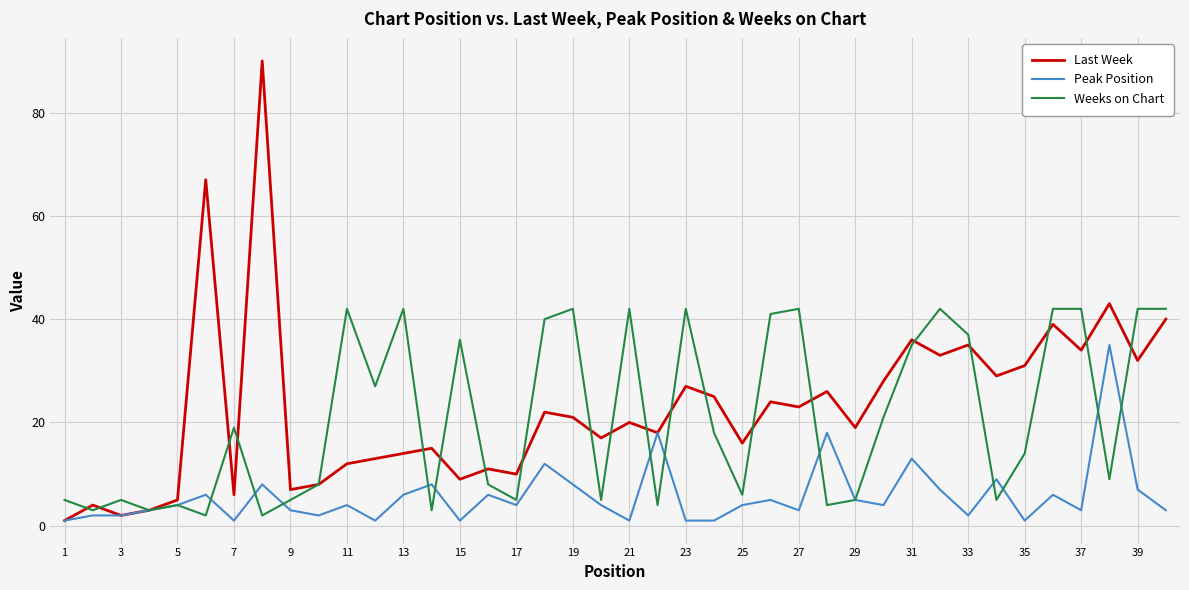

What are all the series names shown in the legend?

Last Week, Peak Position, Weeks on Chart